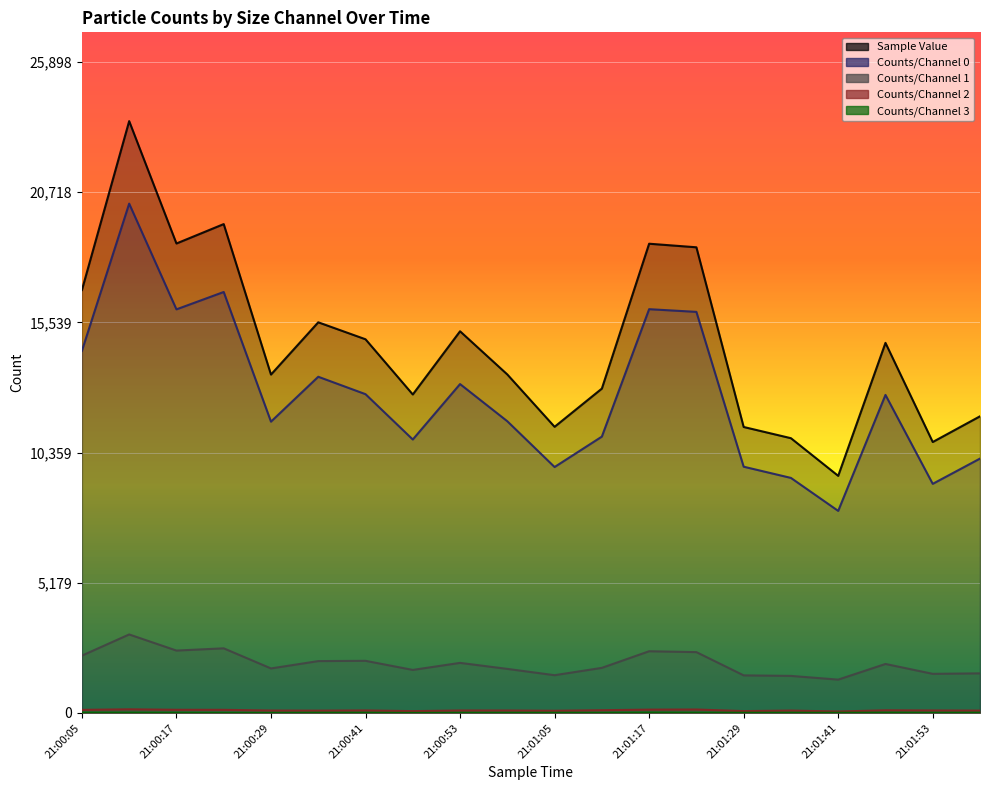

True or false: Counts/Channel 3 and Counts/Channel 2 cross at least once.

False